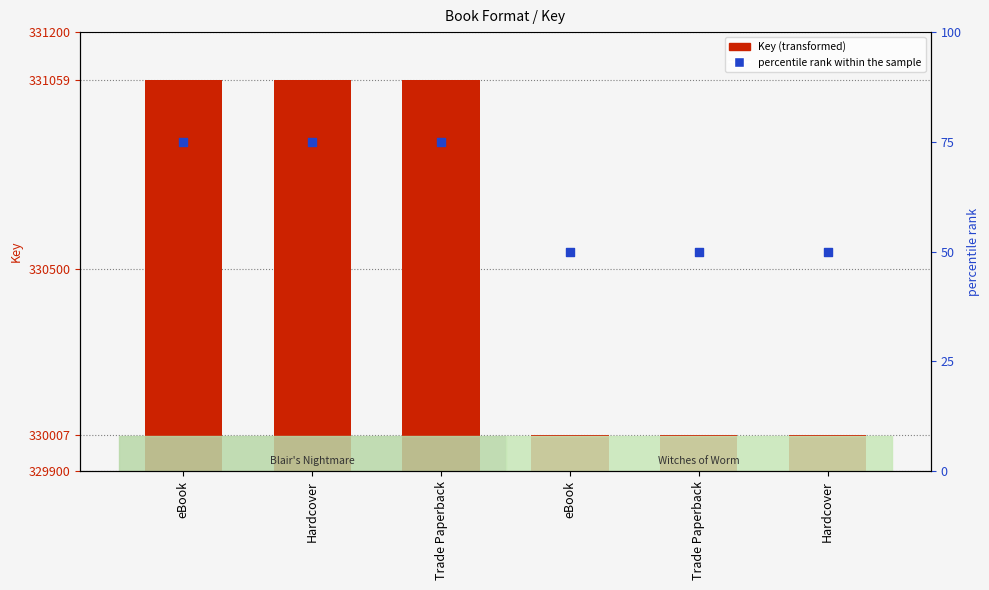

At how many categories does at least one series exceed 264218?

6